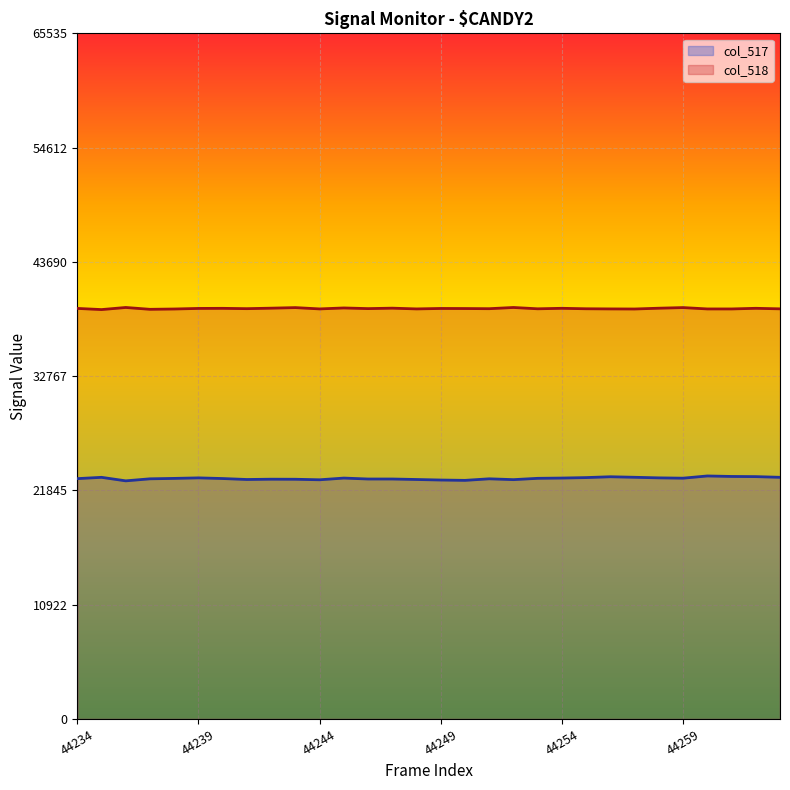

True or false: col_517 and col_518 cross at least once.

False